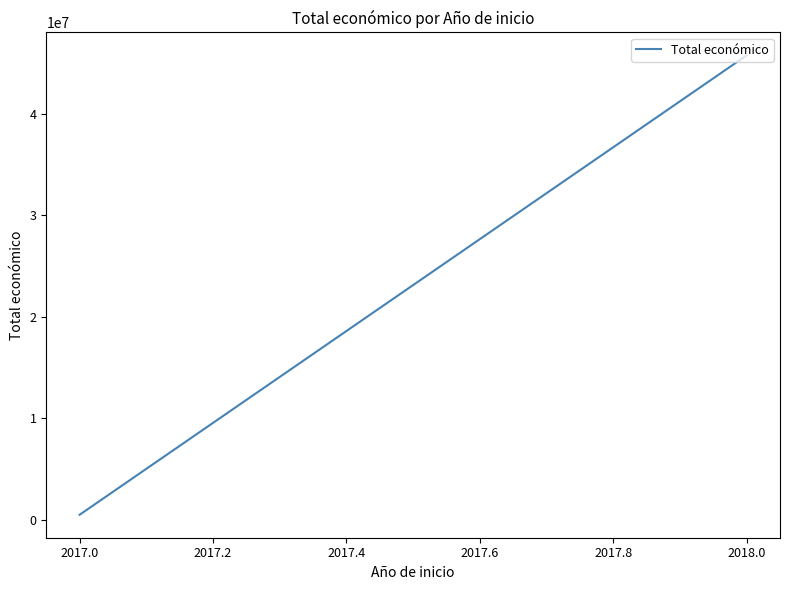

How many lines are shown in the chart?

1